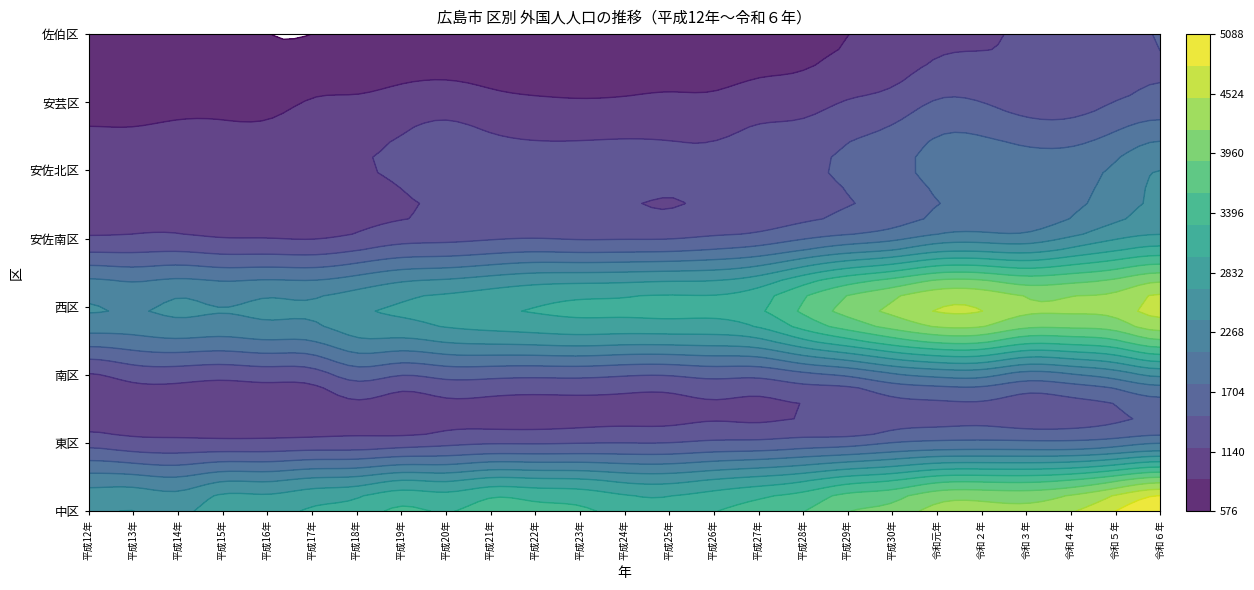

List the labels in order of 佐伯区 value, largest first.

令和６年, 令和５年, 令和４年, 令和３年, 令和２年, 令和元年, 平成30年, 平成29年, 平成28年, 平成27年, 平成21年, 平成23年, 平成22年, 平成20年, 平成25年, 平成12年, 平成24年, 平成26年, 平成19年, 平成13年, 平成14年, 平成15年, 平成18年, 平成16年, 平成17年